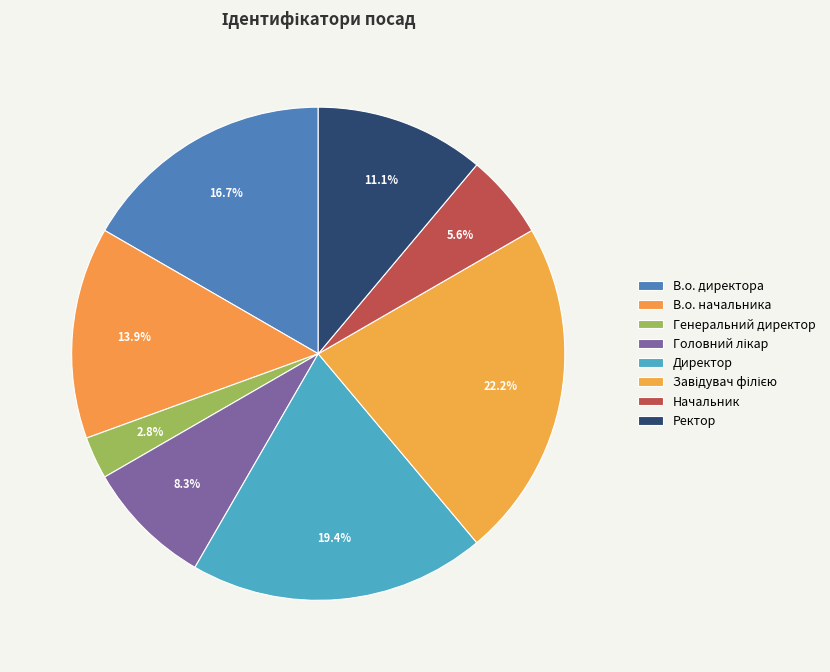

Rank the categories by value from lowest to highest.

Генеральний директор, Начальник, Головний лікар, Ректор, В.о. начальника, В.о. директора, Директор, Завідувач філією